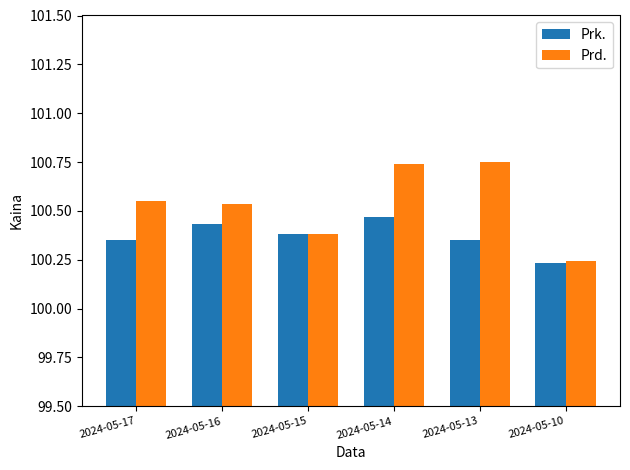

Rank the series by their average value, from lowest to highest.

Prk., Prd.